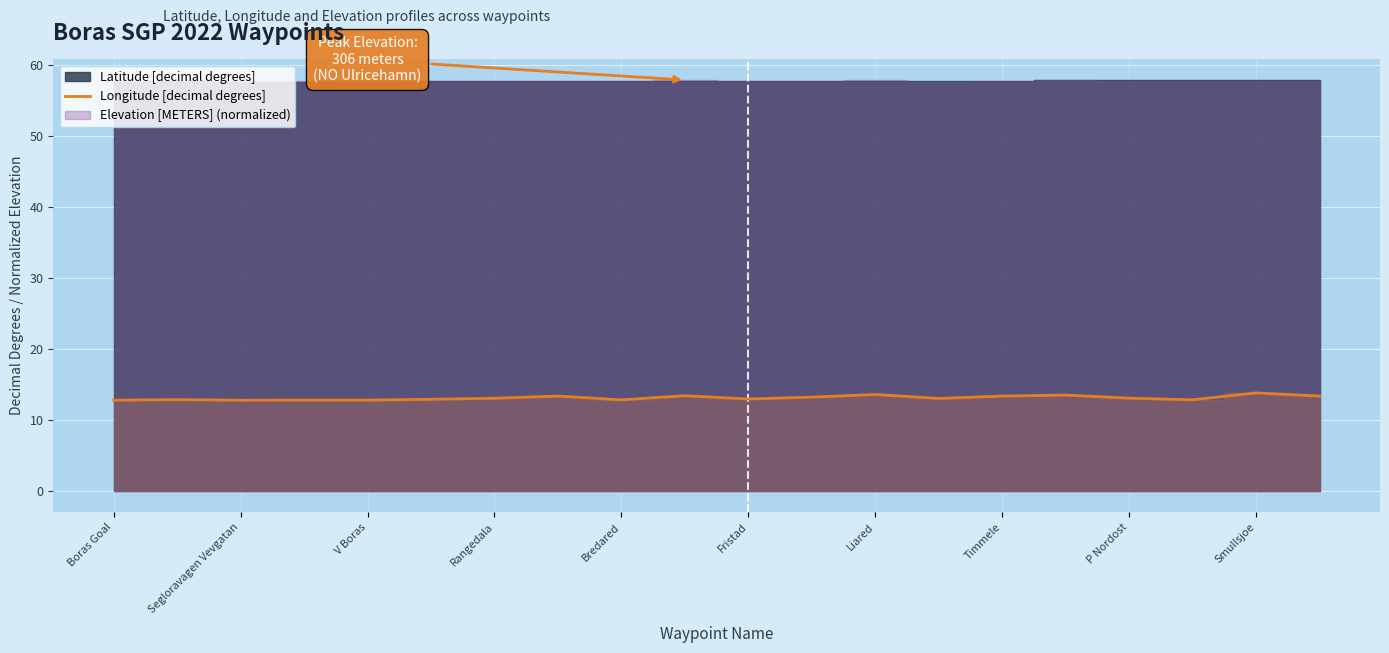

Is it true that Longitude [decimal degrees] equals 3.3 at V Boras?

False